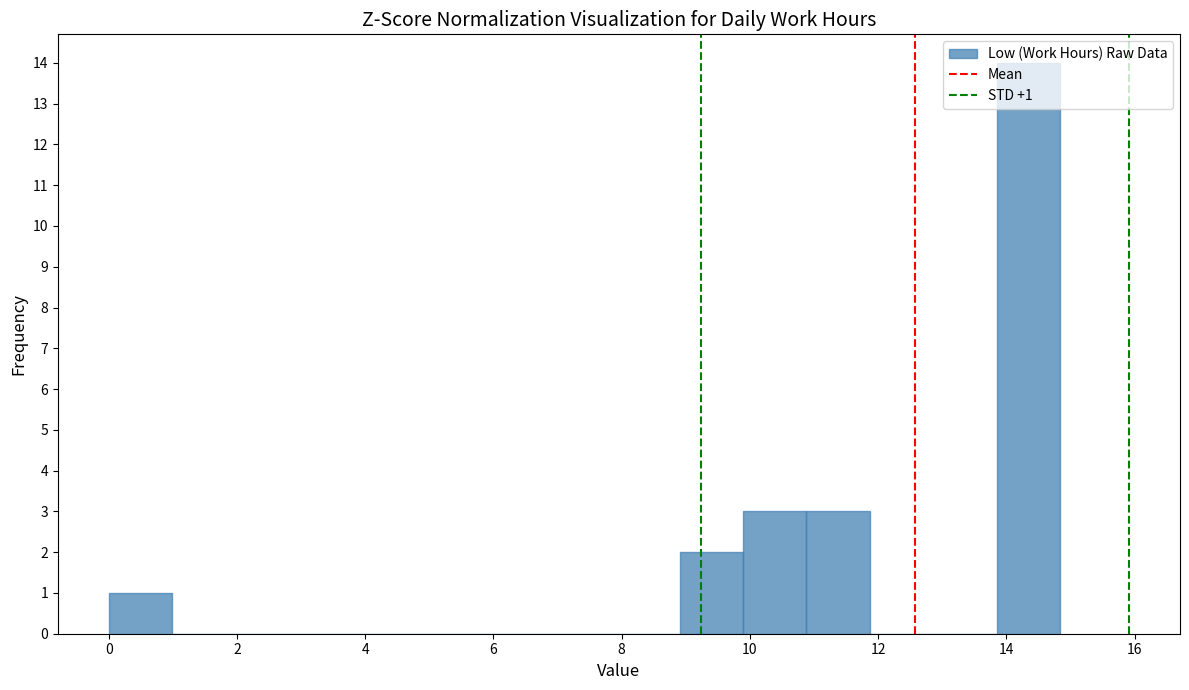

Over which range of the x-axis is the bar tallest?

13.8 to 14.8